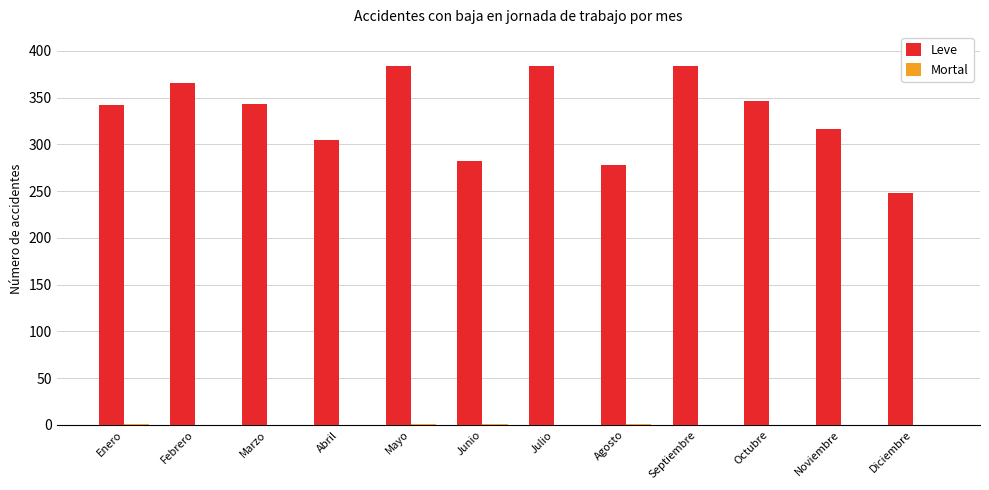

How many distinct data groups are displayed?

2